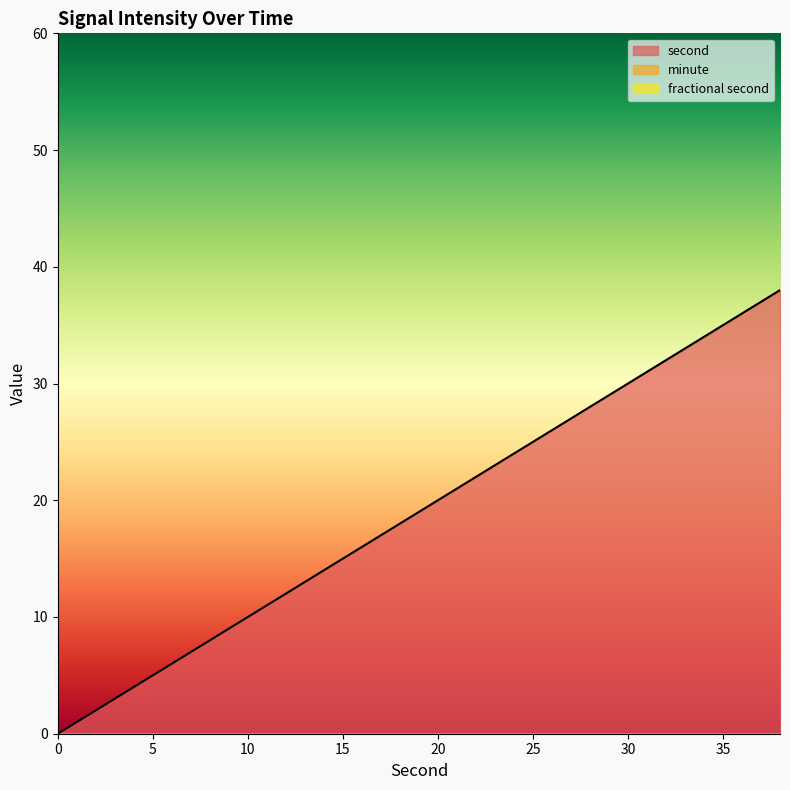

What is the spread (max minus min) of values at 24?

24